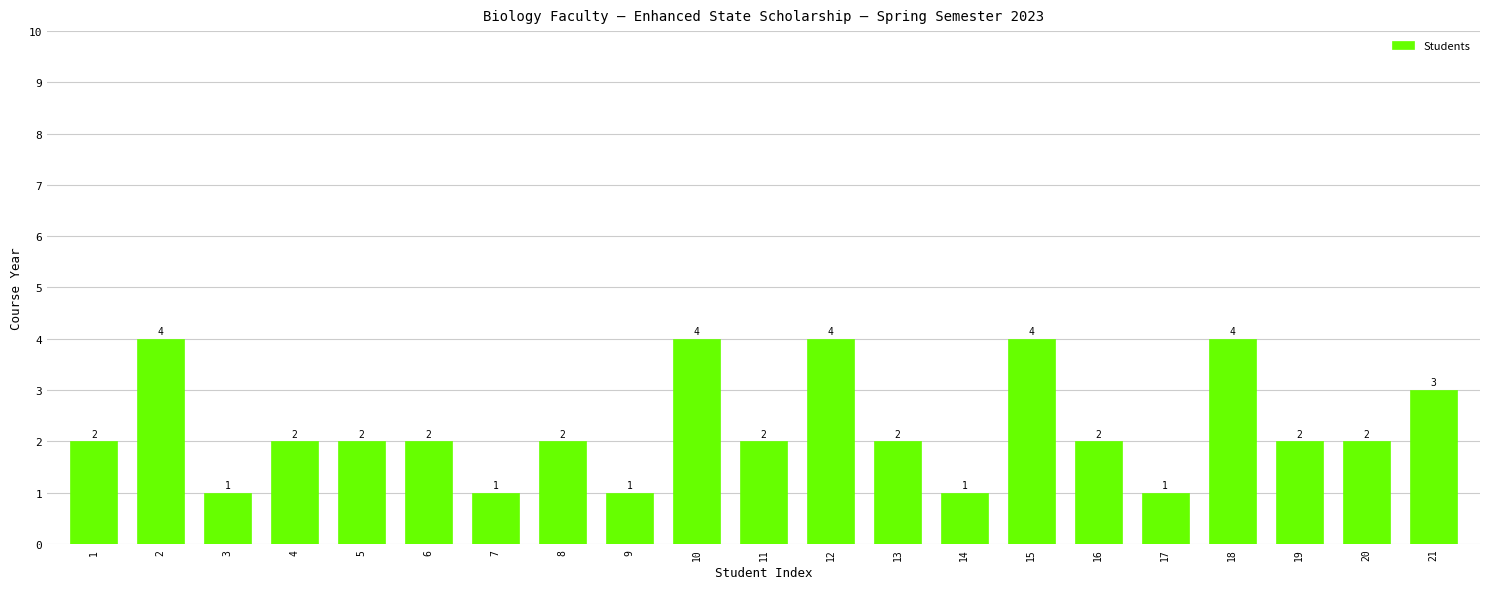

What is the sum of the values at 9 and 8?

3